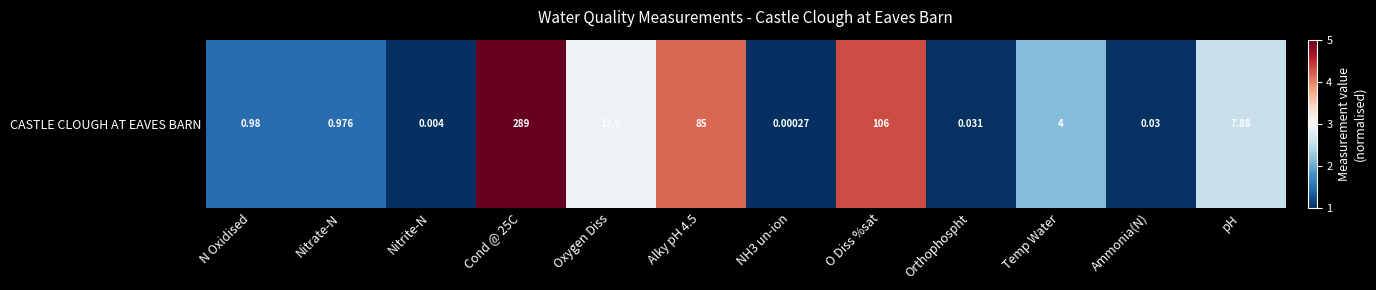

What is the change in value from Cond @ 25C to Ammonia(N)?

-4.0